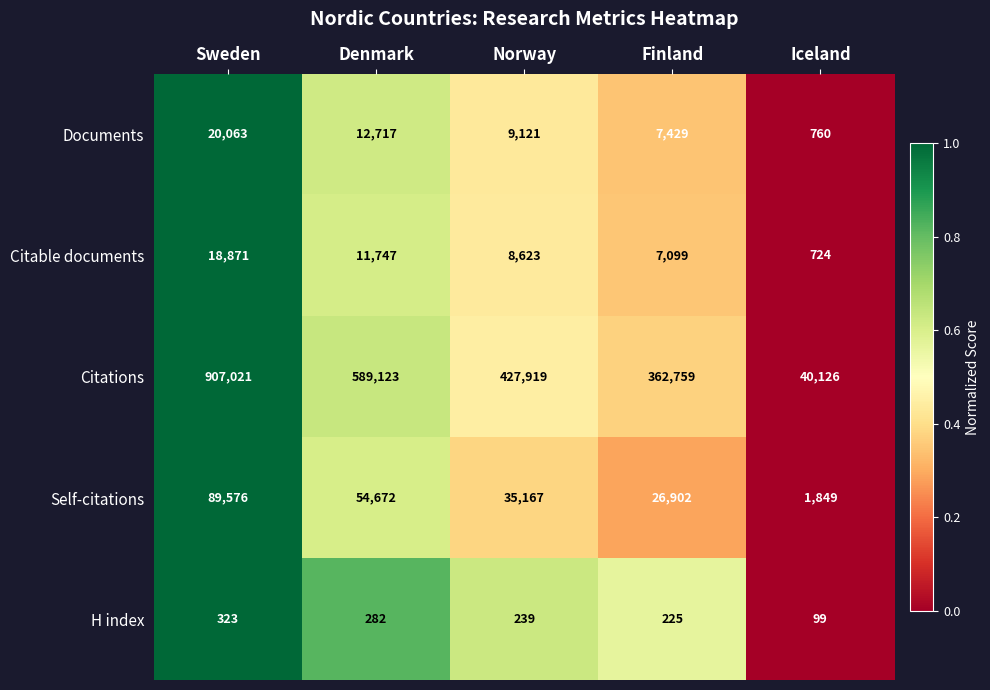

Between Sweden and Denmark, which series saw the biggest shift?

Citations